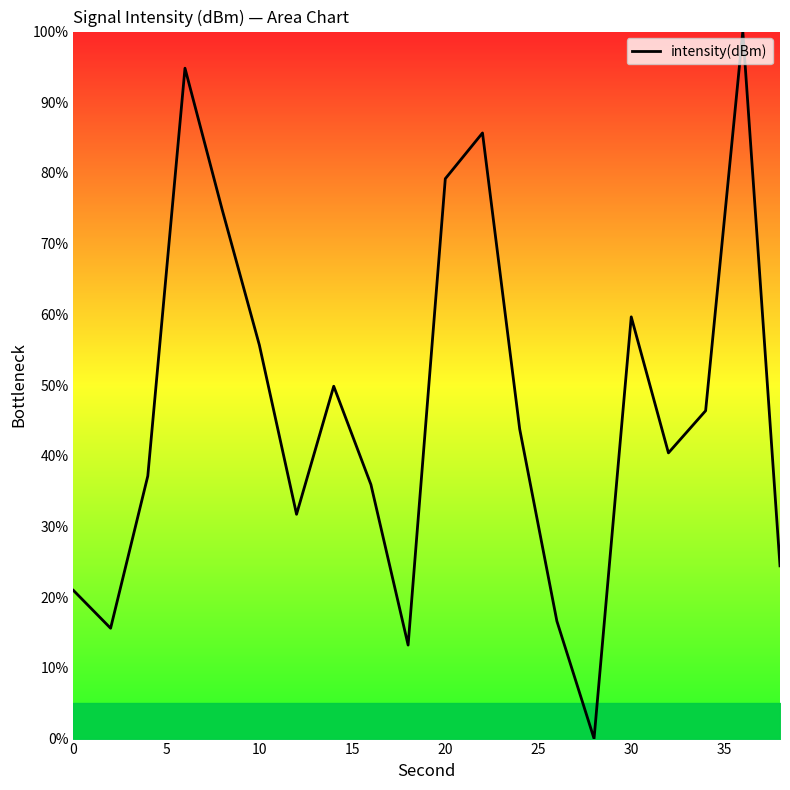

Does the chart display data point markers on the line(s)?

No